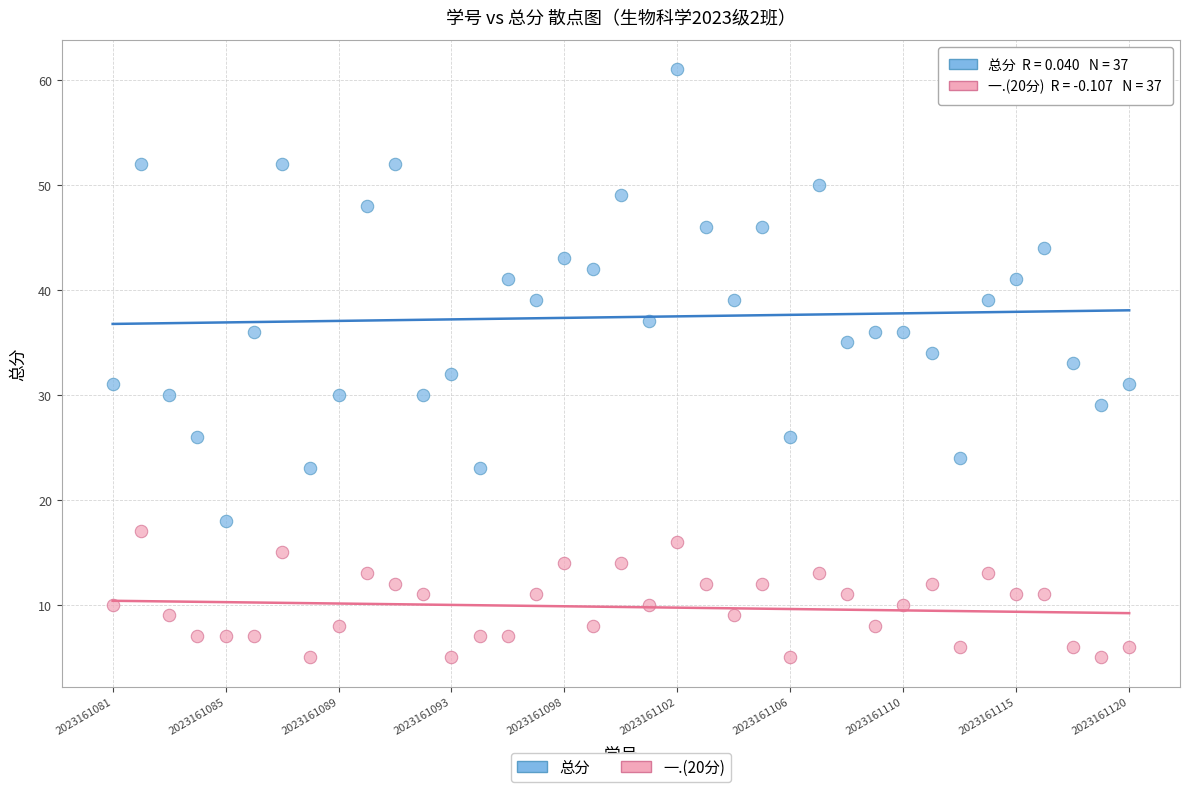

Across all data points, what is the range of Y values (max minus min)?

56